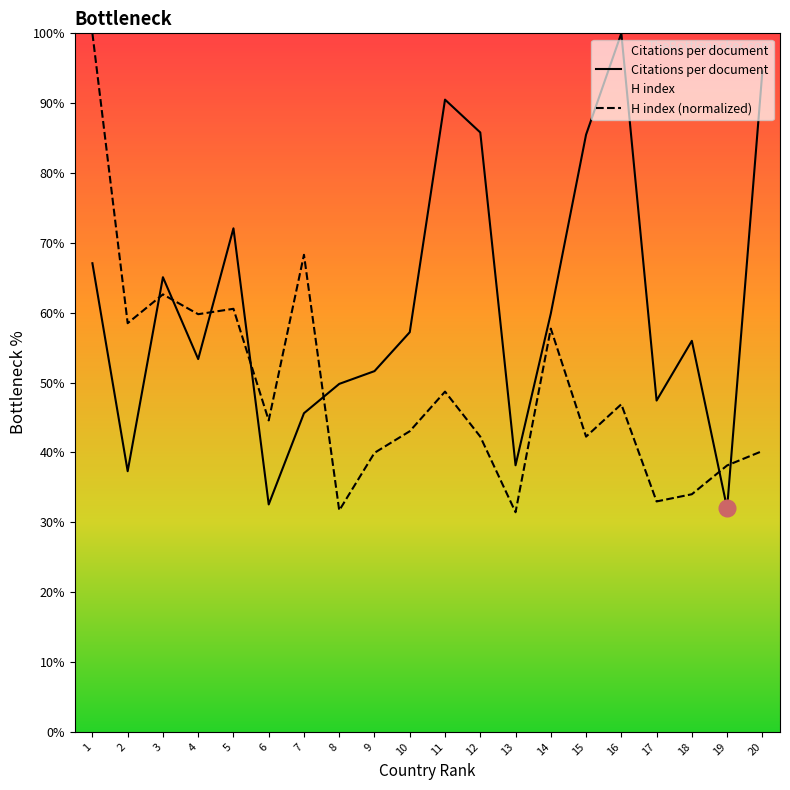

True or false: Citations per document has more than 2 interior local peaks.

True